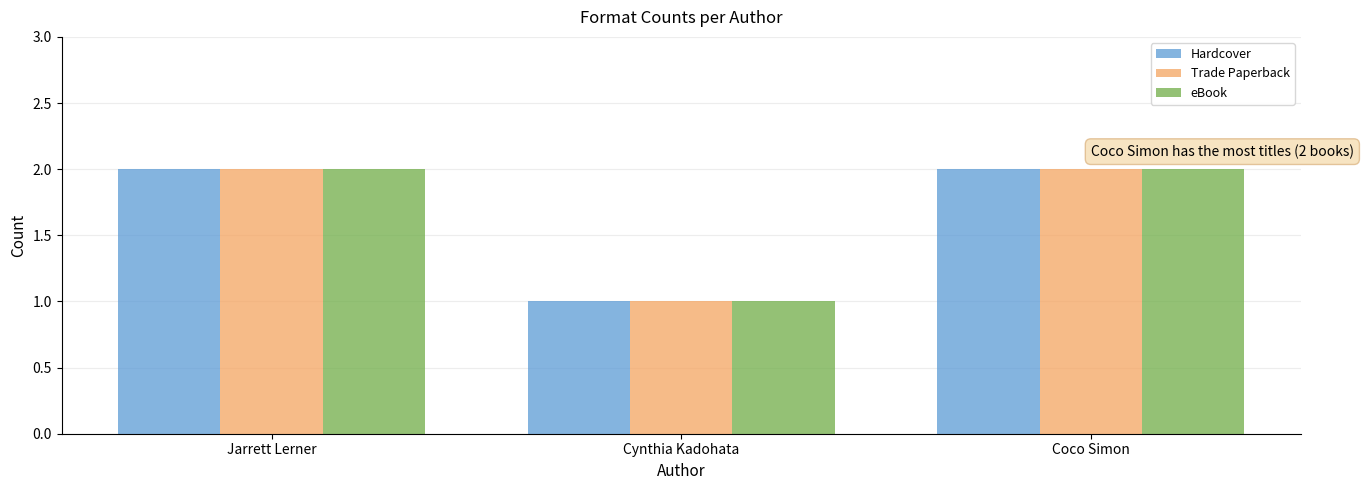

Is it true that eBook equals 4 at Jarrett Lerner?

False